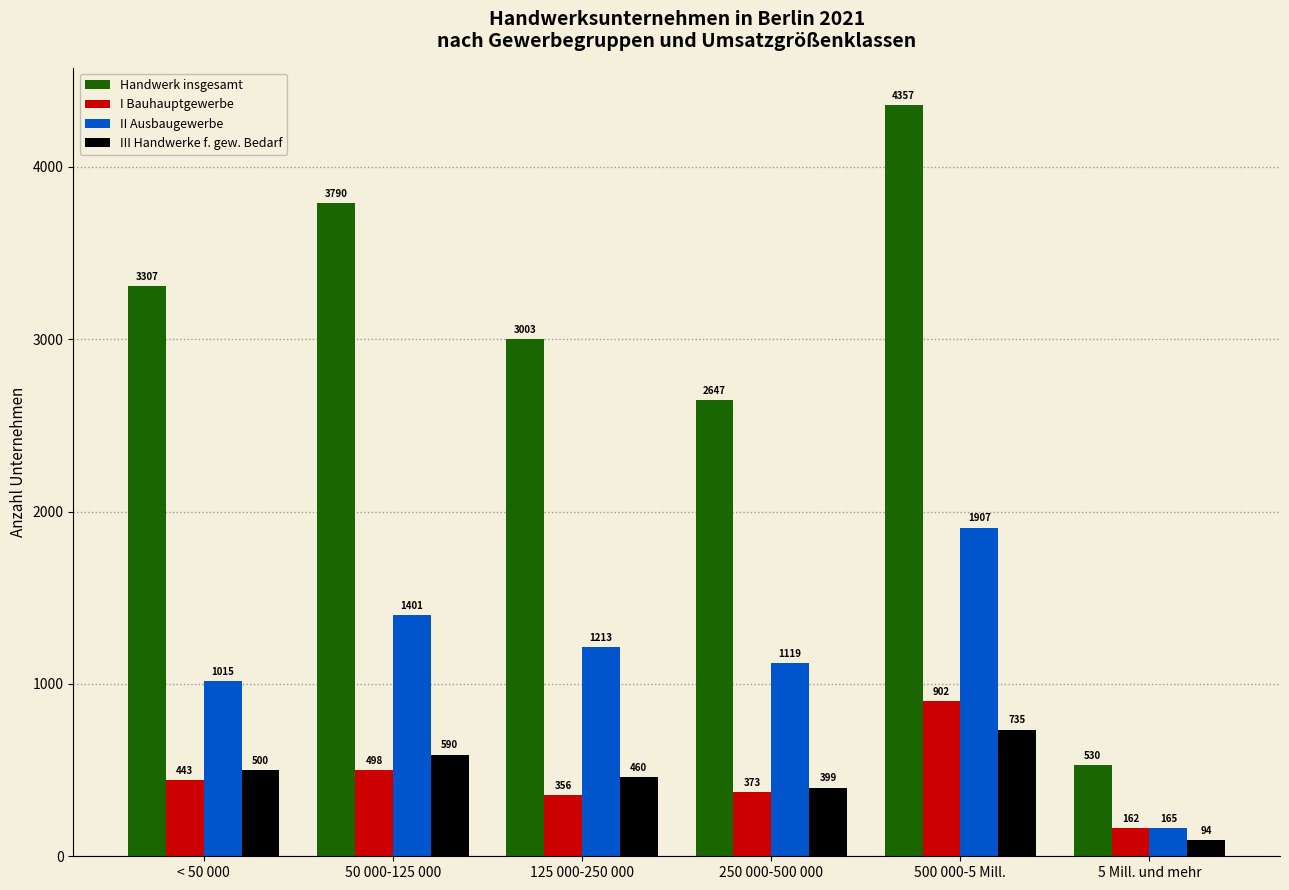

What is the sum of all III Handwerke f. gew. Bedarf values?

2778